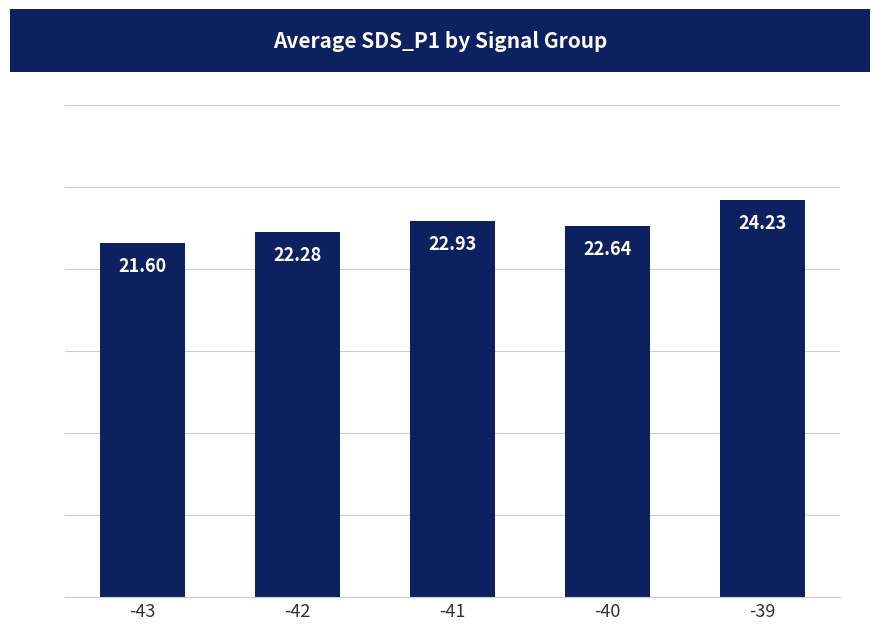

Approximately how many times larger is the value at -43 compared to -39?

0.9